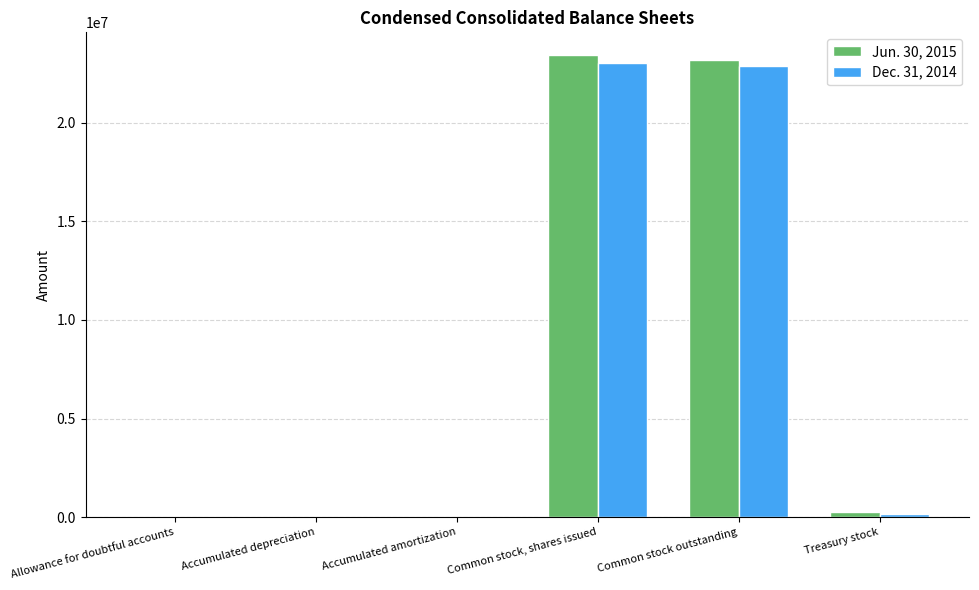

What is the greatest value displayed?

23419008